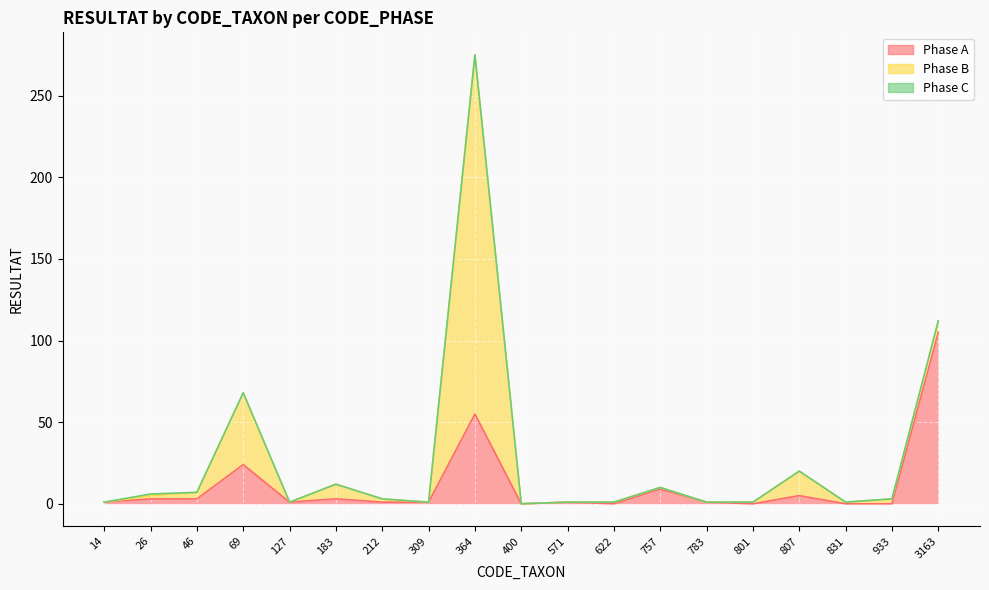

True or false: B and C cross at least once.

False